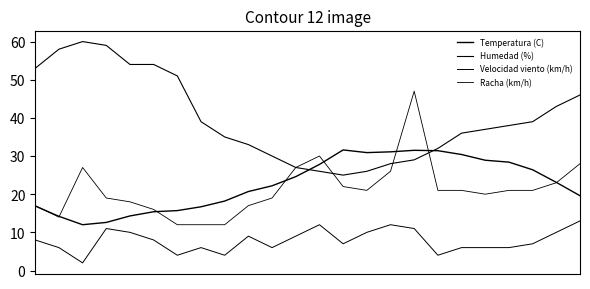

What is the greatest value displayed?

60.0